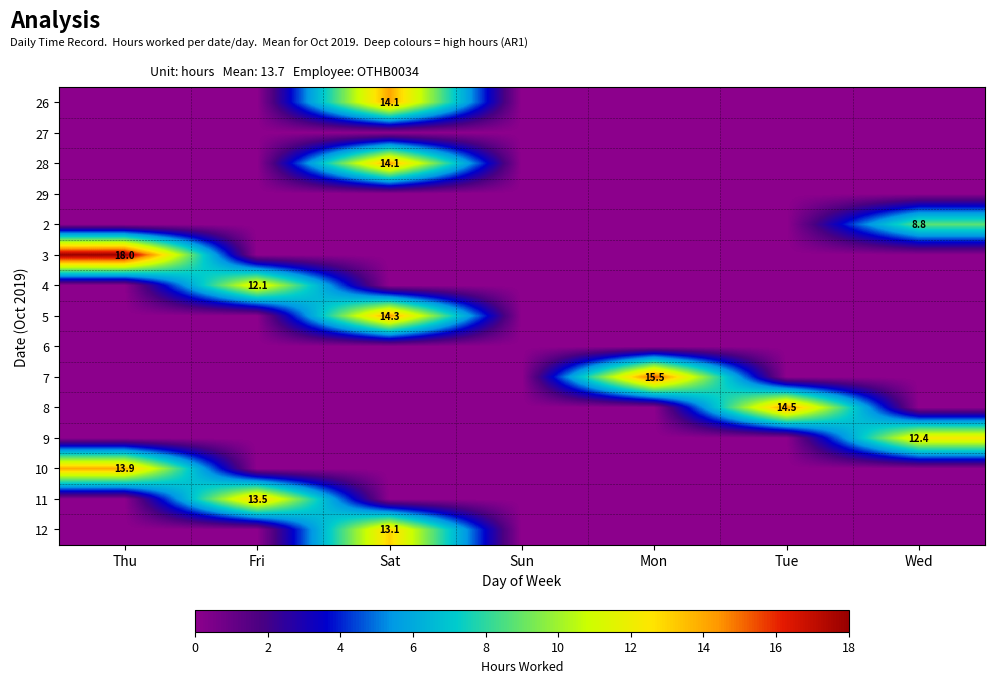

List the series in order of their peak value, lowest first.

27, 29, 6, 2, 4, 9, 12, 11, 10, 26, 28, 5, 8, 7, 3